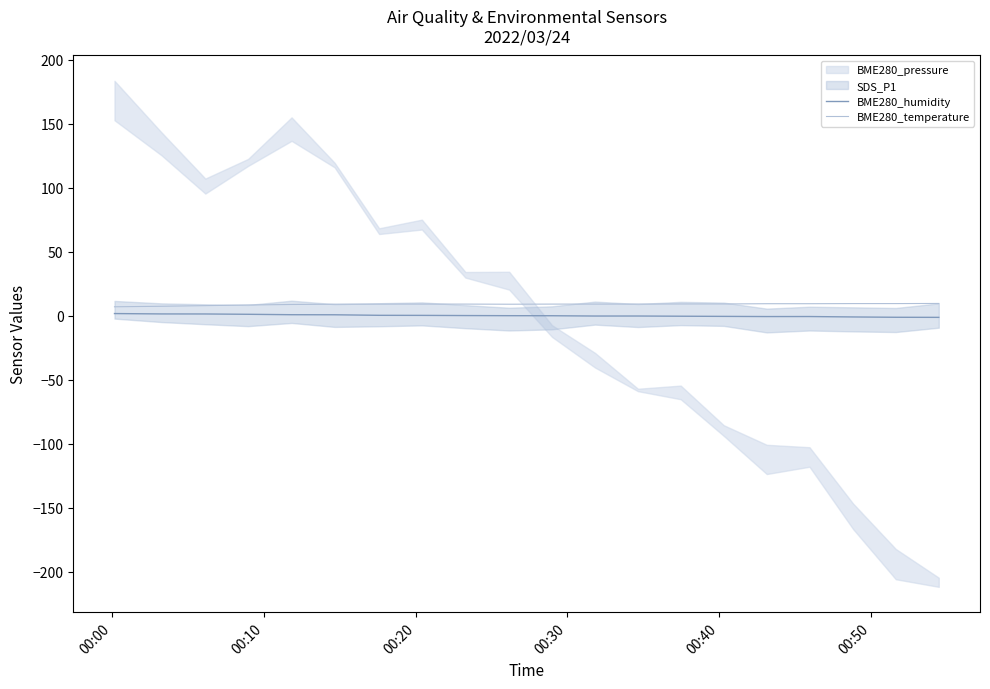

The BME280_temperature series shows 6.2 at 13. True or false?

False